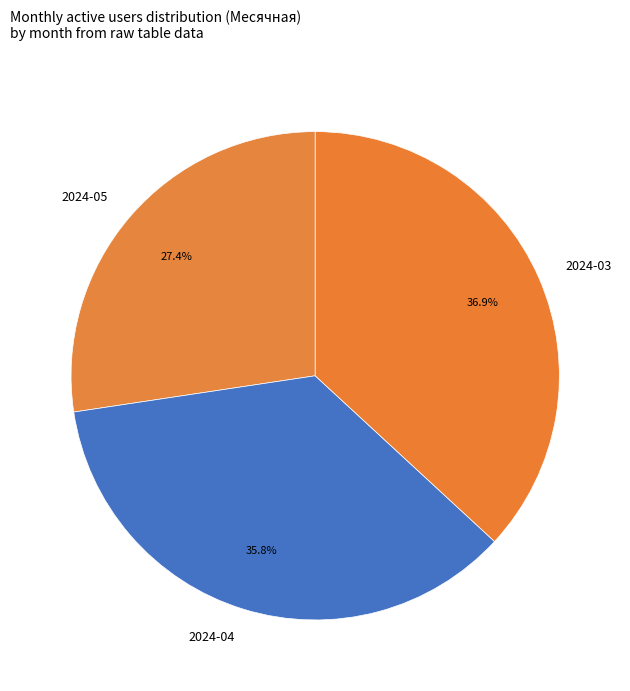

Approximately how many times larger is the value at 2024-05 compared to 2024-03?

0.7